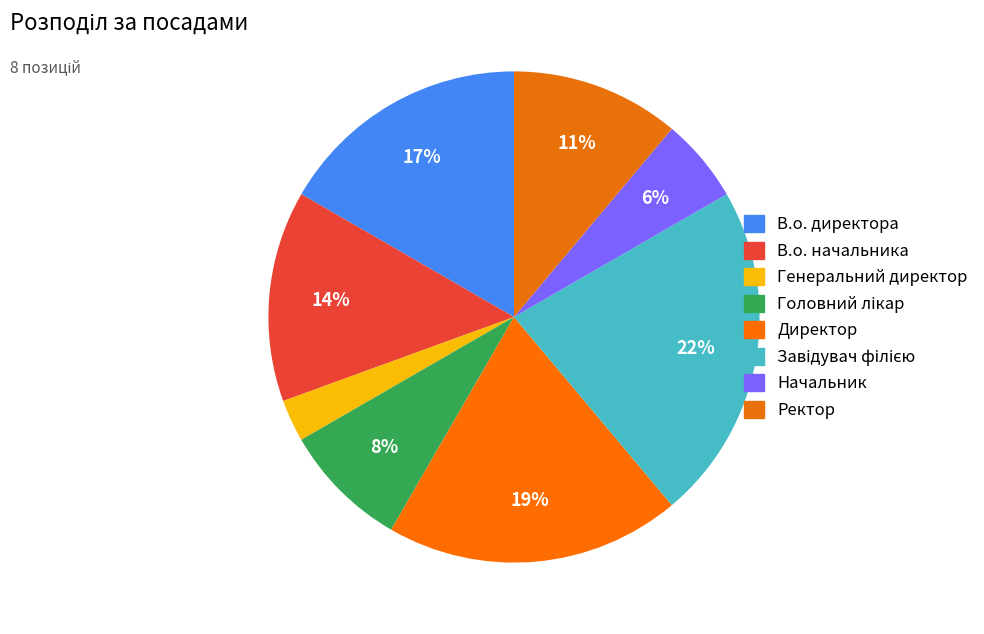

To the nearest percent, what percentage of the pie is В.о. директора?

17%